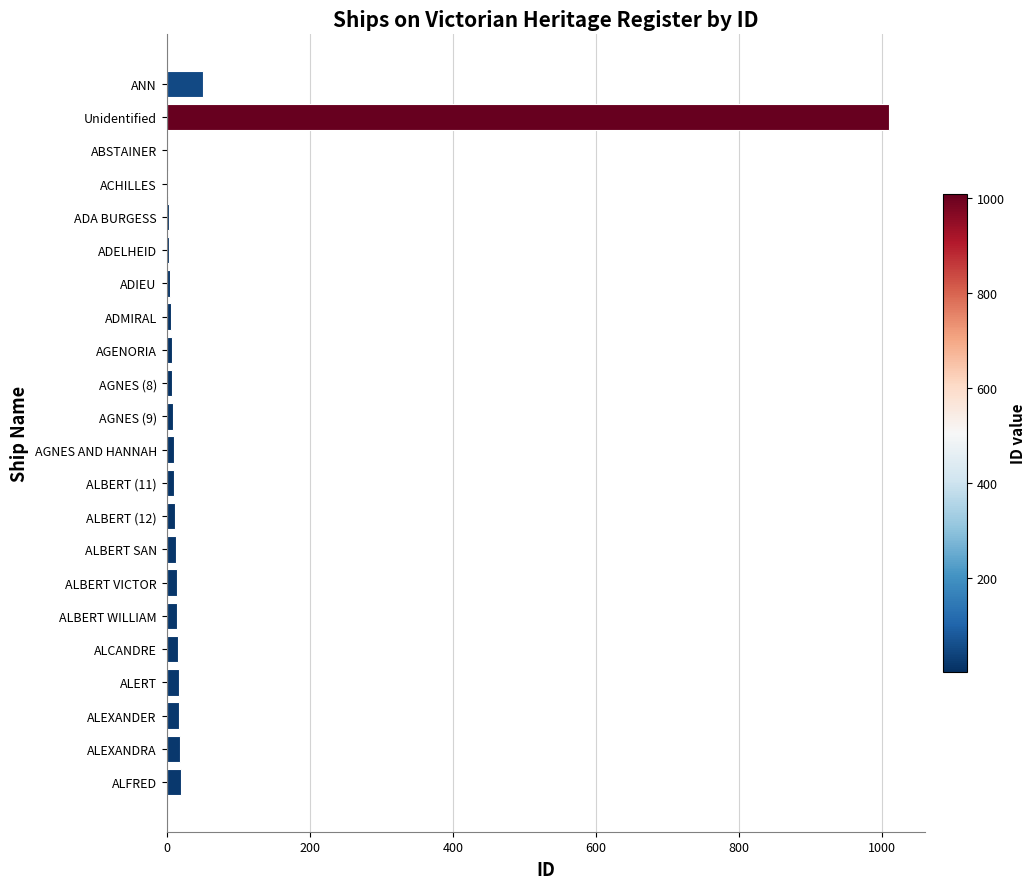

What is the greatest value displayed?

1009